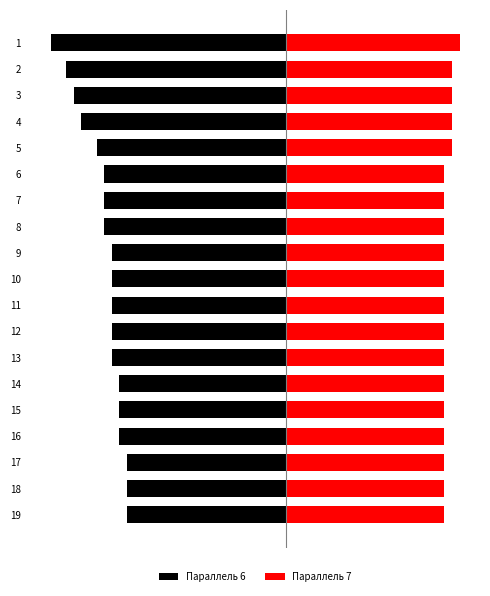

Reading left to right, what are all the values shown in this chart?

Параллель 6: -31	-29	-28	-27	-25	-24	-24	-24	-23	-23	-23	-23	-23	-22	-22	-22	-21	-21	-21
Параллель 7: 23	22	22	22	22	21	21	21	21	21	21	21	21	21	21	21	21	21	21